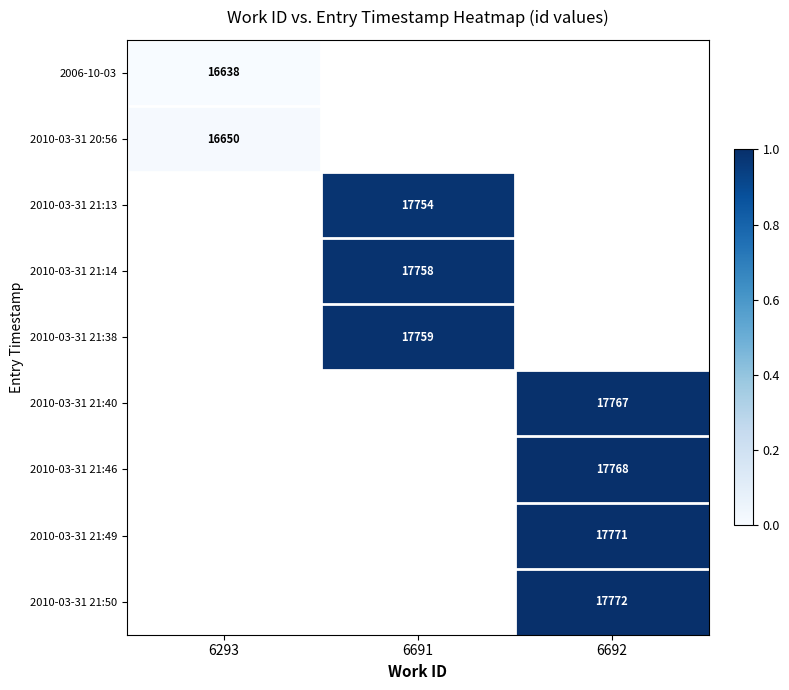

Is it true that 2010-03-31 20:56 equals 28588 at 6293?

False